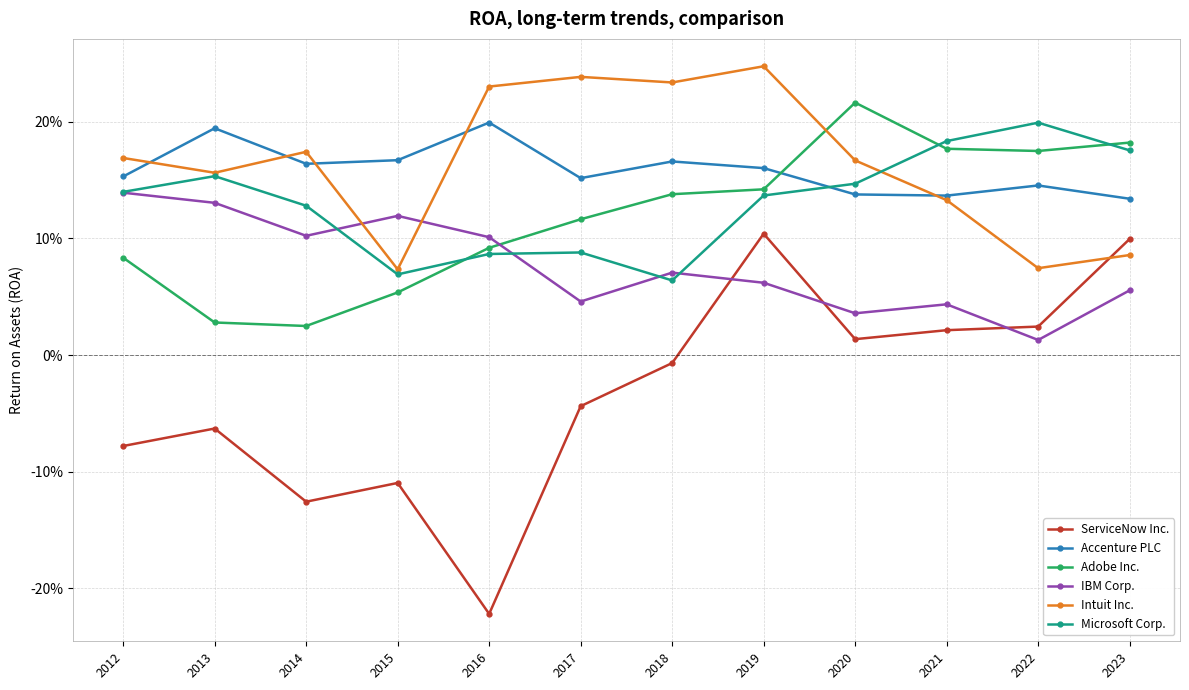

The IBM Corp. series shows 0.2 at 2012. True or false?

False